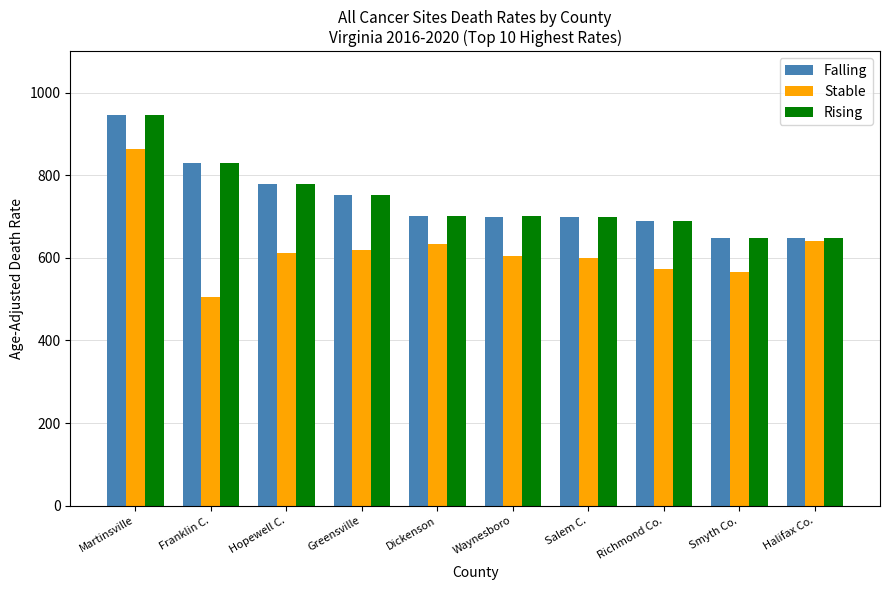

What is the difference between the second highest and second lowest values in the Falling series?

179.5